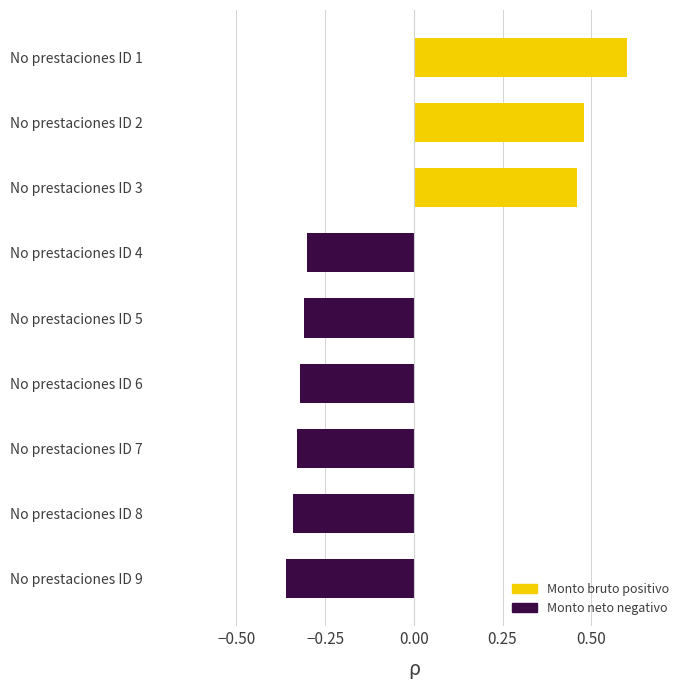

True or false: the data shows 0.3 at No prestaciones ID 3.

False